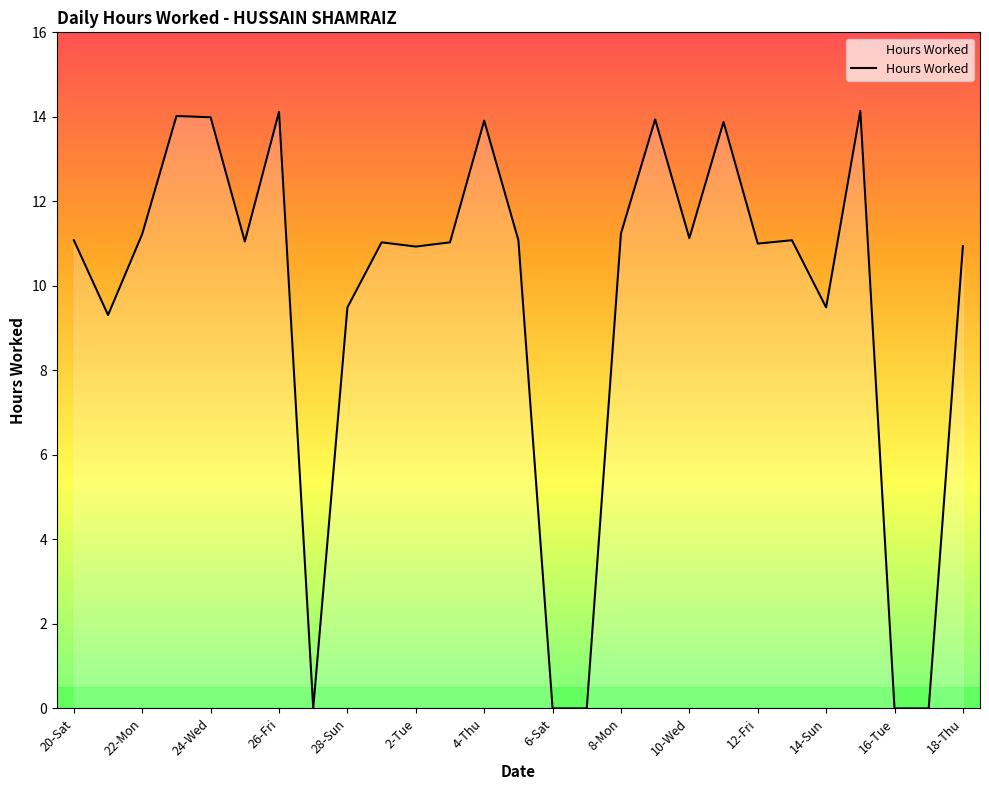

What is the maximum value shown in the chart?

14.1